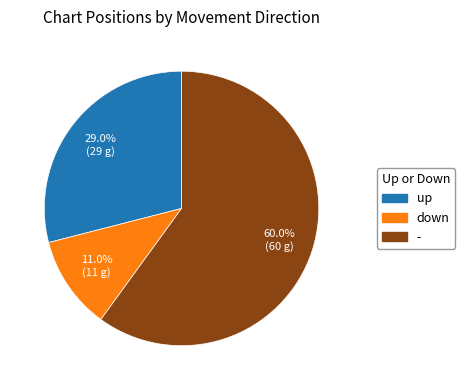

What is the smallest slice in the pie chart?

down